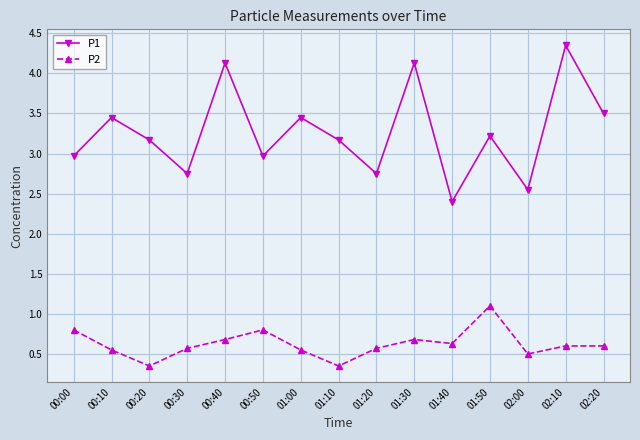

How many P2 values are between 0 and 1?

14